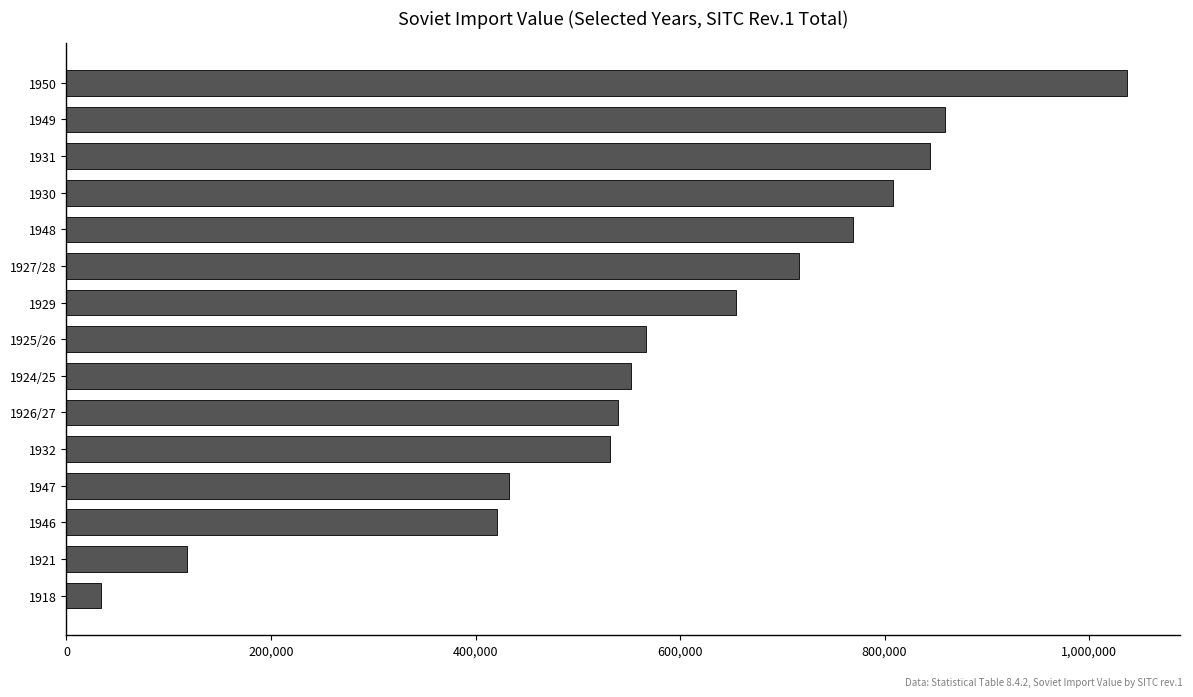

Is it true that the value at 1924/25 is 261740.2?

False